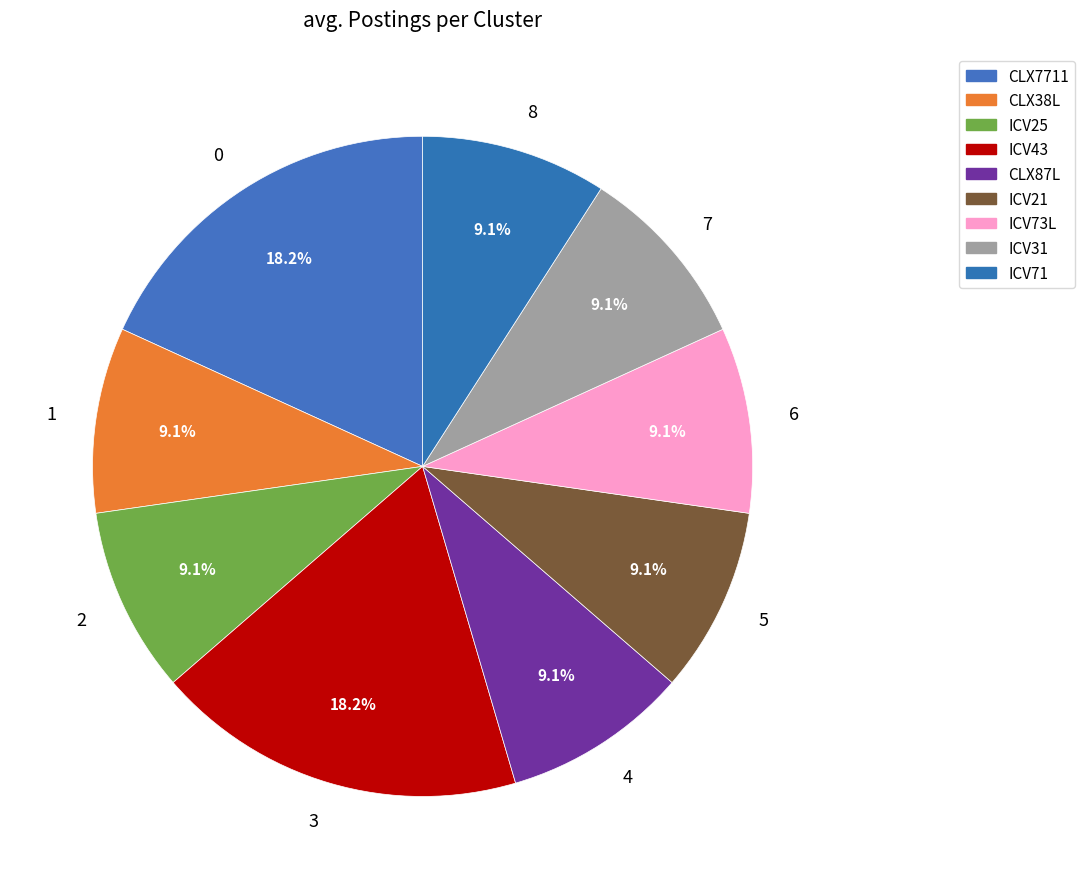

Approximately how many times larger is the value at 1 compared to 3?

0.5